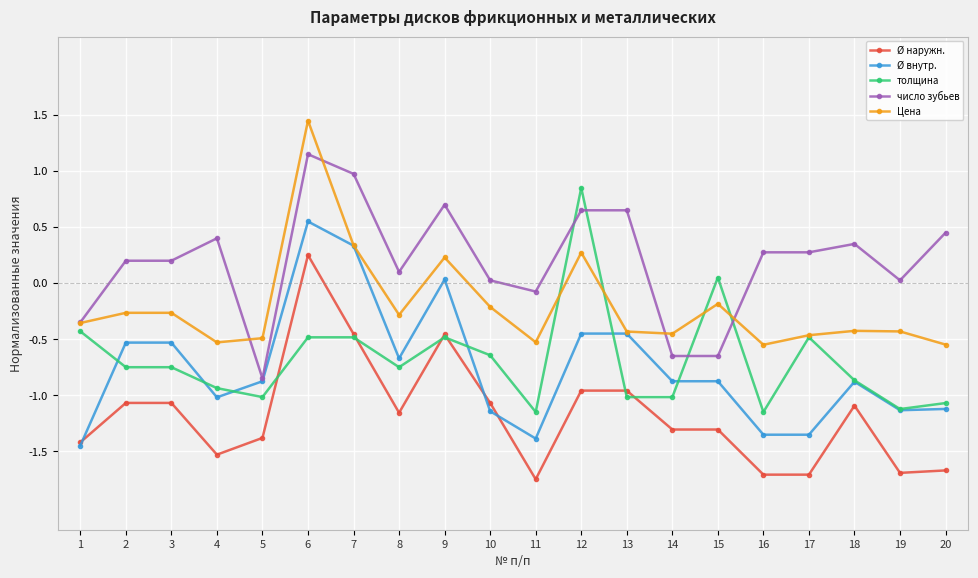

The Ø внутр. series shows -1.4 at 11. True or false?

True